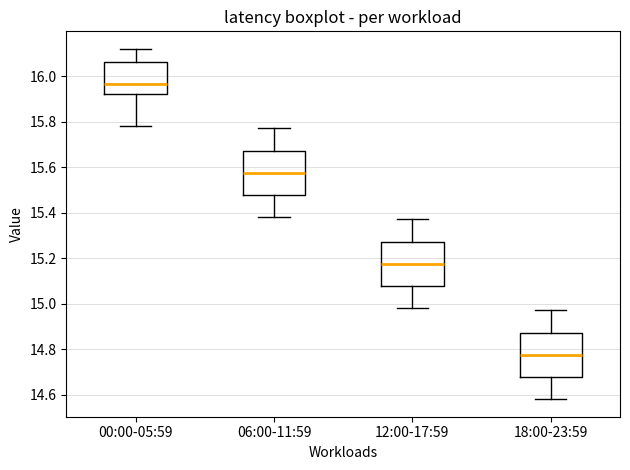

Where does the upper whisker of the box for 12:00-17:59 end on the y-axis? The values are not printed on the chart, so give them approximately, as read against the axis.

15.38